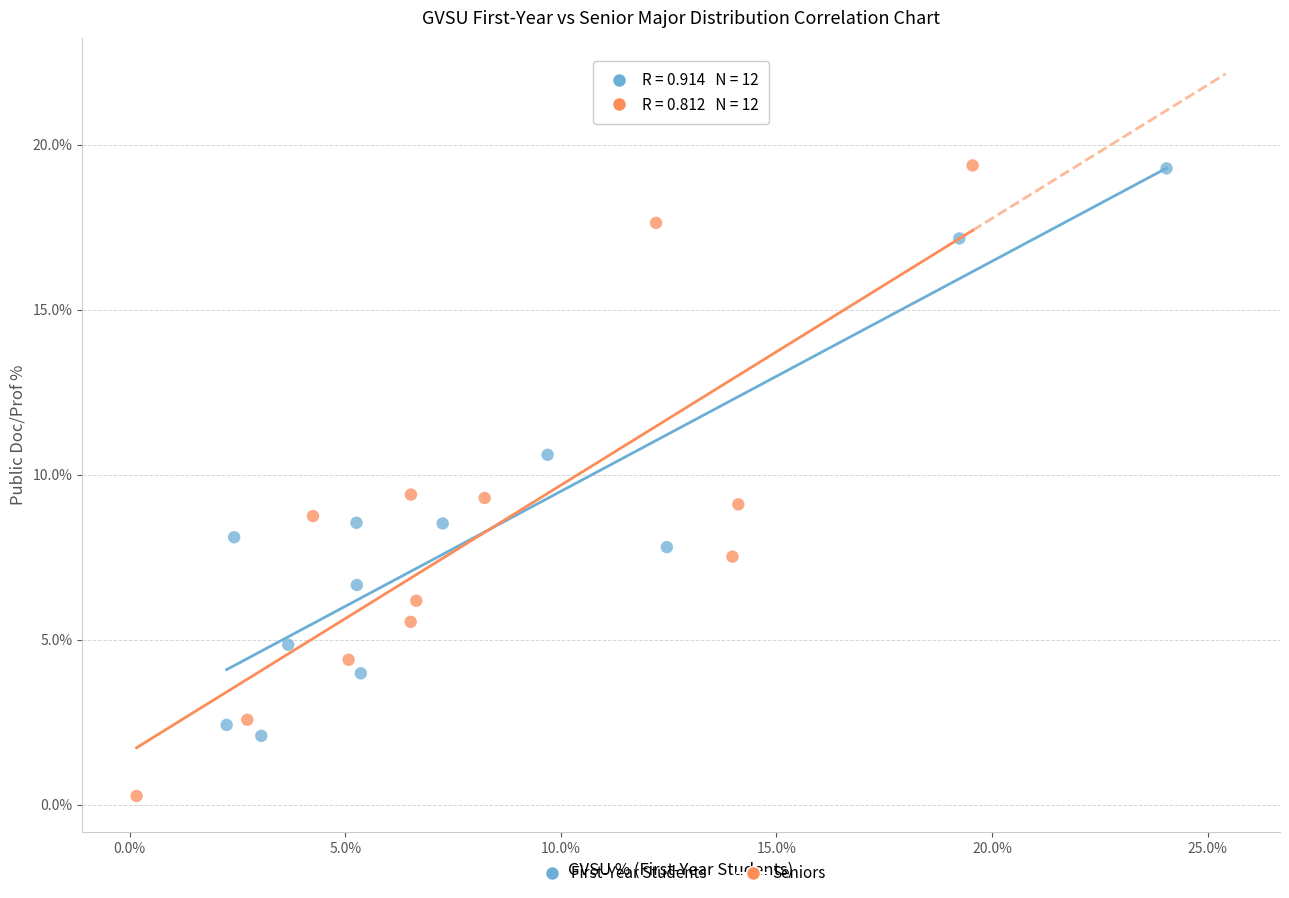

Which series has the widest spread of Y values?

Seniors